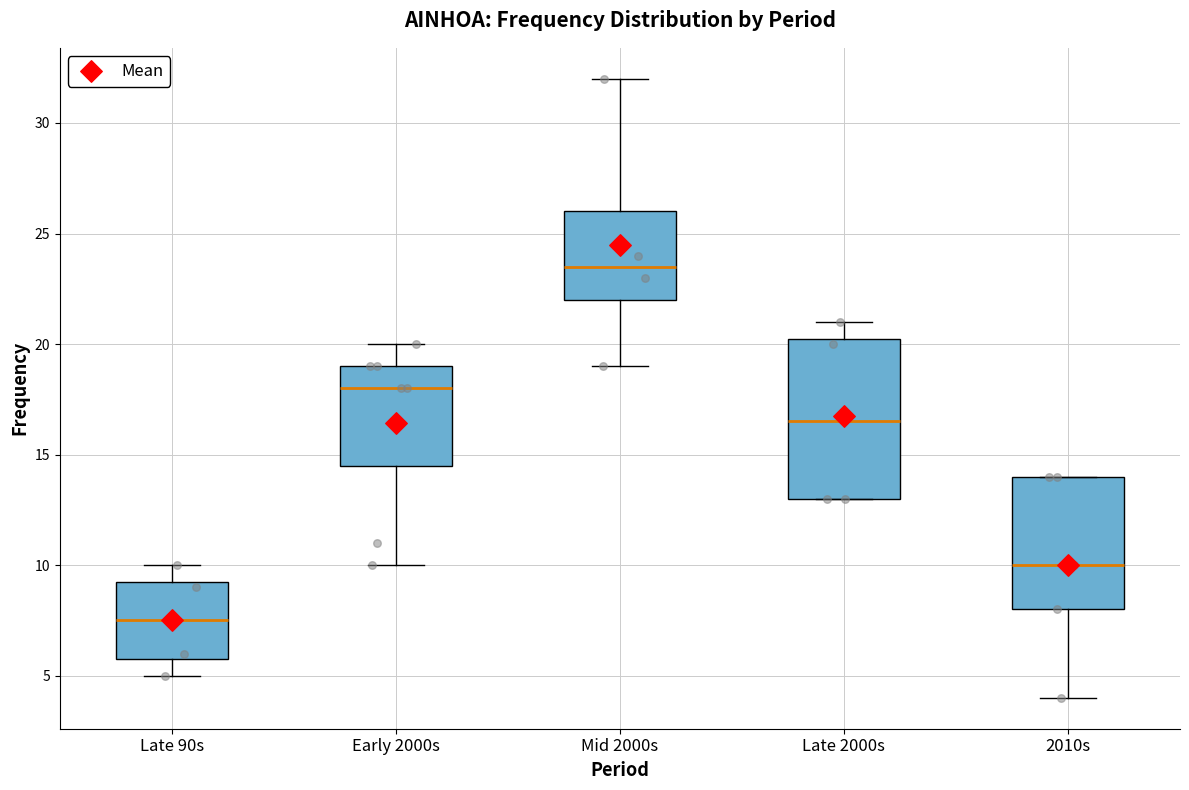

Reading left to right, transcribe this box plot: for each box, give where its median line is, the range the box spans, and where its two whiskers end, as read against the y-axis. The values are not printed on the chart, so give them approximately, as read against the axis.

Late 90s: median 7.5, box 6.0 to 9.5, whiskers 5.0 to 10.0
Early 2000s: median 18.0, box 14.5 to 19.0, whiskers 10.0 to 20.0
Mid 2000s: median 23.5, box 22.0 to 26.0, whiskers 19.0 to 32.0
Late 2000s: median 16.5, box 13.0 to 20.5, whiskers 13.0 to 21.0
2010s: median 10.0, box 8.0 to 14.0, whiskers 4.0 to 14.0